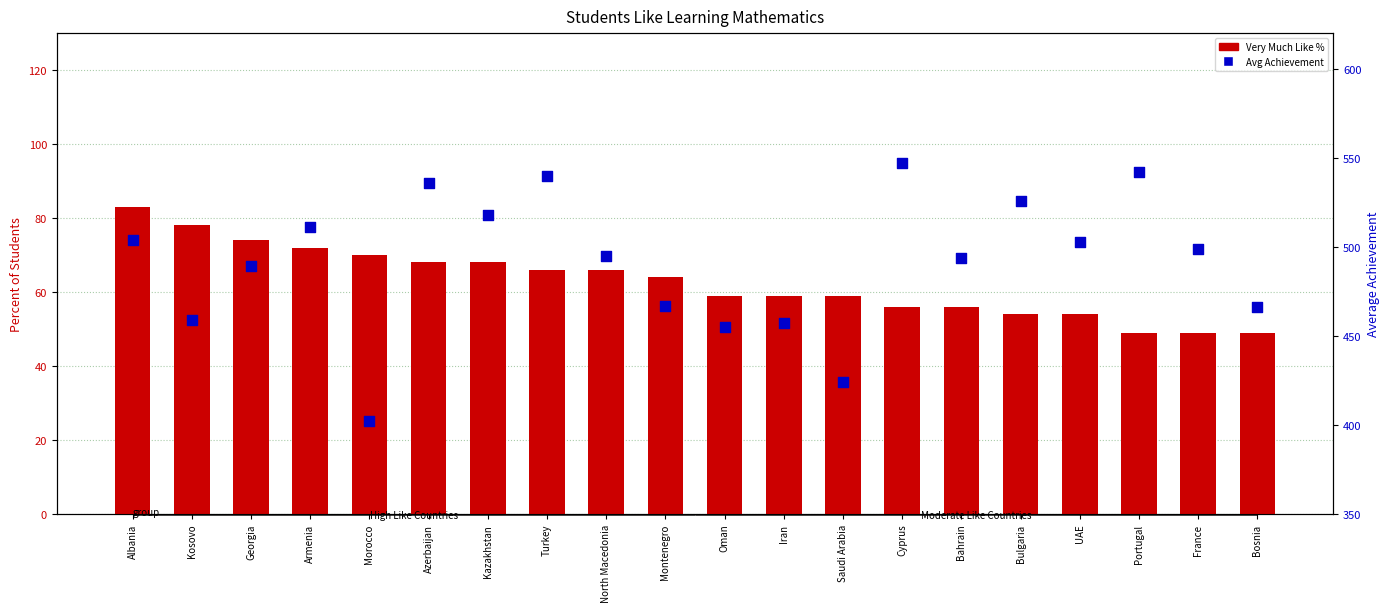

Which series has the largest total across all categories?

Avg Achievement